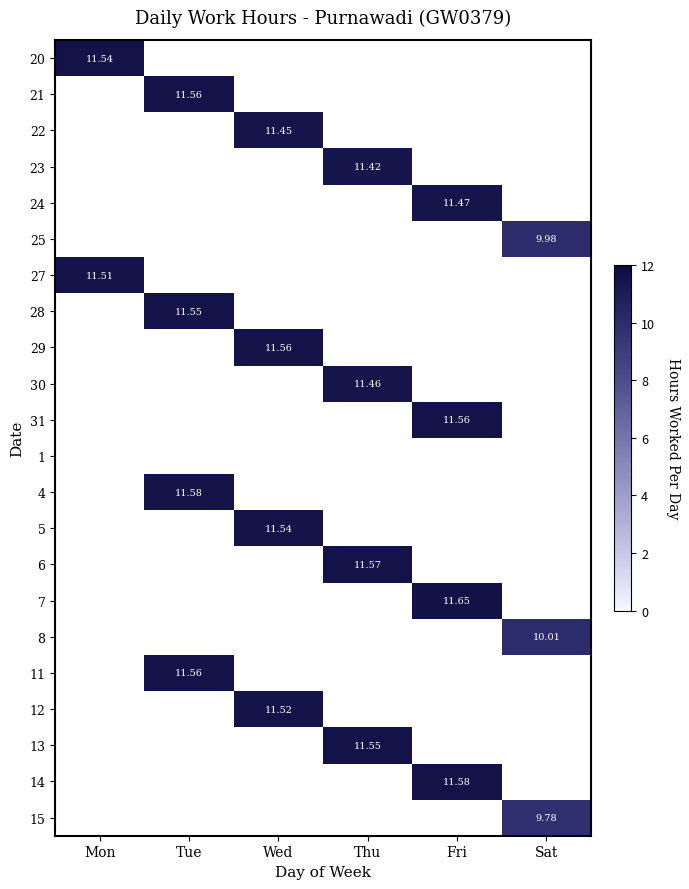

At which category does the chart reach its minimum across all series?

Sat